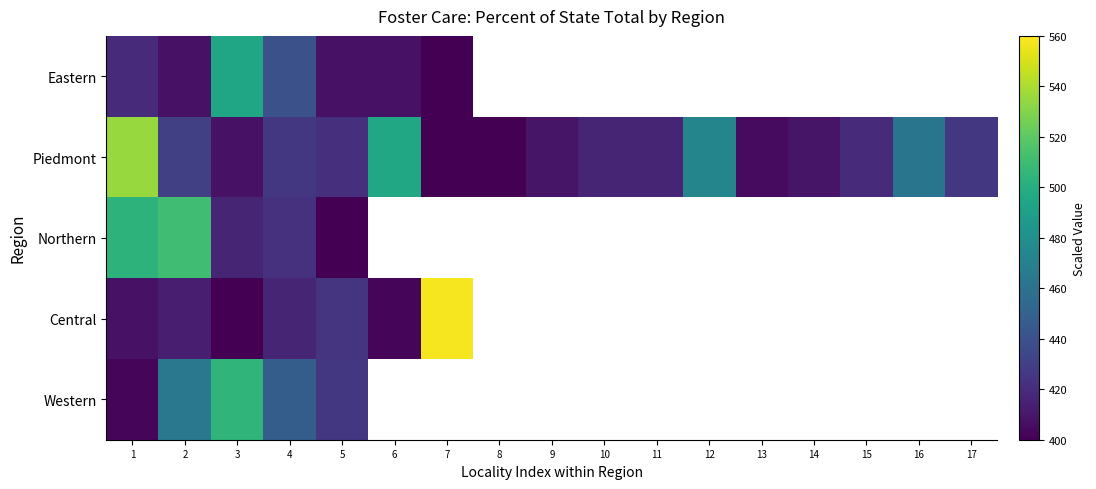

What is the maximum value for Central?

557.9